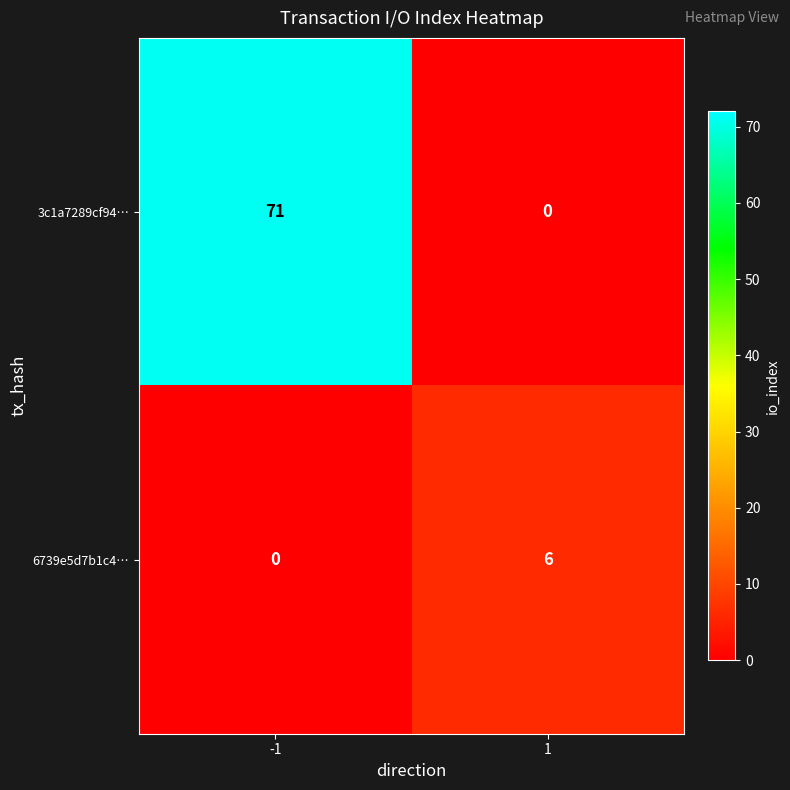

What is the greatest value displayed?

71